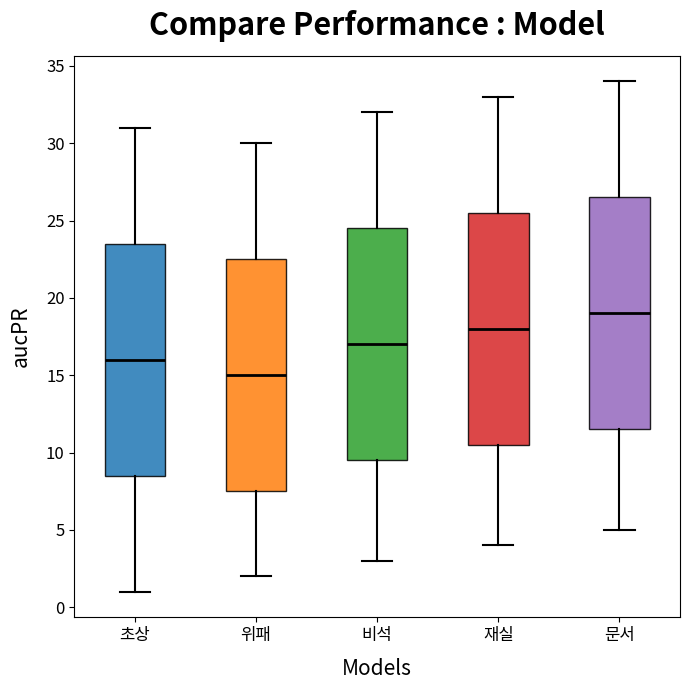

Reading left to right, read every box against the y-axis: the position of its median line, the range the box covers, and the ends of its whiskers. The values are not printed on the chart, so give them approximately, as read against the axis.

초상: median 16.0, box 8.5 to 23.5, whiskers 1.0 to 31.0
위패: median 15.0, box 7.5 to 22.5, whiskers 2.0 to 30.0
비석: median 17.0, box 9.5 to 24.5, whiskers 3.0 to 32.0
재실: median 18.0, box 10.5 to 25.5, whiskers 4.0 to 33.0
문서: median 19.0, box 11.5 to 26.5, whiskers 5.0 to 34.0